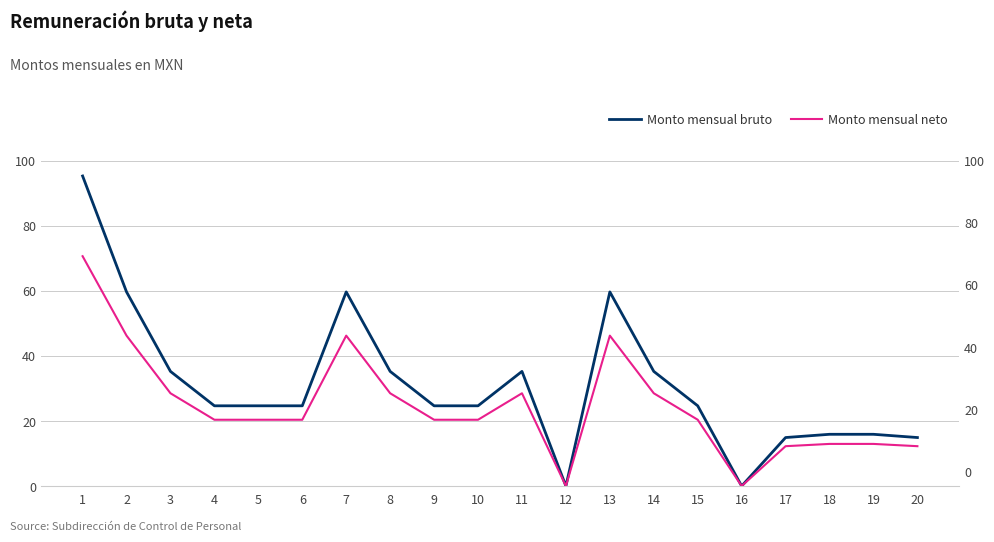

The Monto mensual bruto series shows 15.9 at 19. True or false?

True